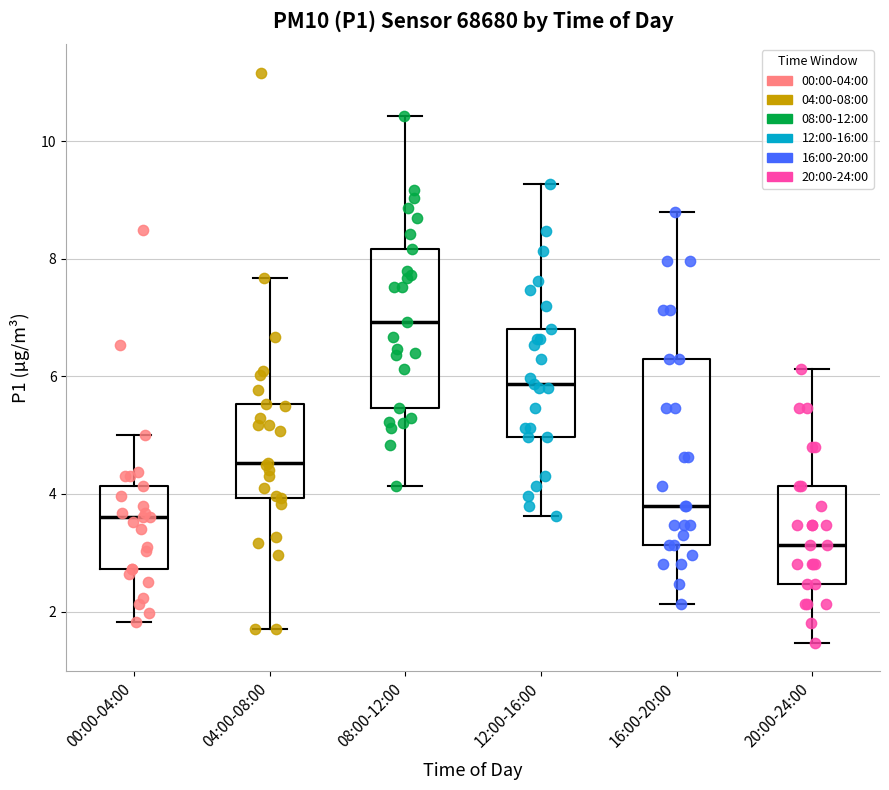

Reading left to right, read every box against the y-axis: the position of its median line, the range the box covers, and the ends of its whiskers. The values are not printed on the chart, so give them approximately, as read against the axis.

00:00-04:00: median 3.6, box 2.8 to 4.2, whiskers 1.8 to 5.0
04:00-08:00: median 4.6, box 4.0 to 5.6, whiskers 1.8 to 7.6
08:00-12:00: median 7.0, box 5.4 to 8.2, whiskers 4.2 to 10.4
12:00-16:00: median 5.8, box 5.0 to 6.8, whiskers 3.6 to 9.2
16:00-20:00: median 3.8, box 3.2 to 6.4, whiskers 2.2 to 8.8
20:00-24:00: median 3.2, box 2.4 to 4.2, whiskers 1.4 to 6.2